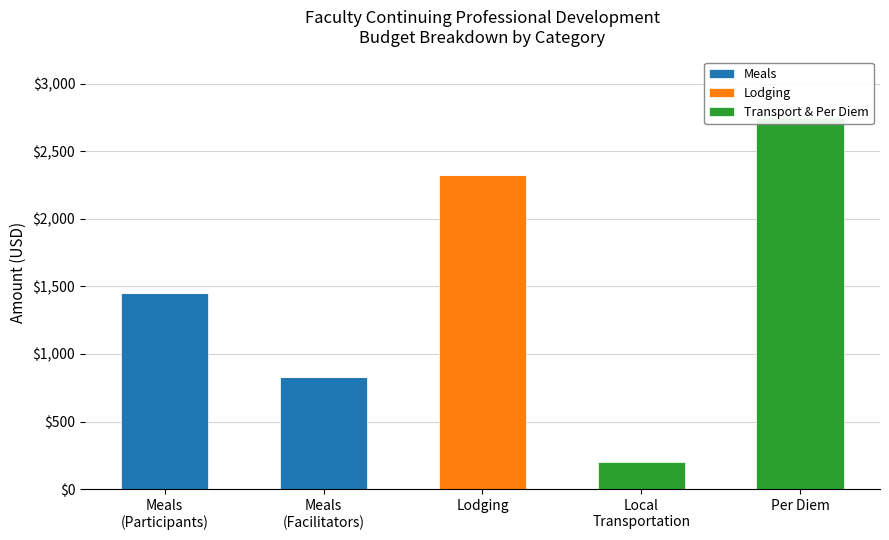

Which series has the largest total across all categories?

Transport & Per Diem